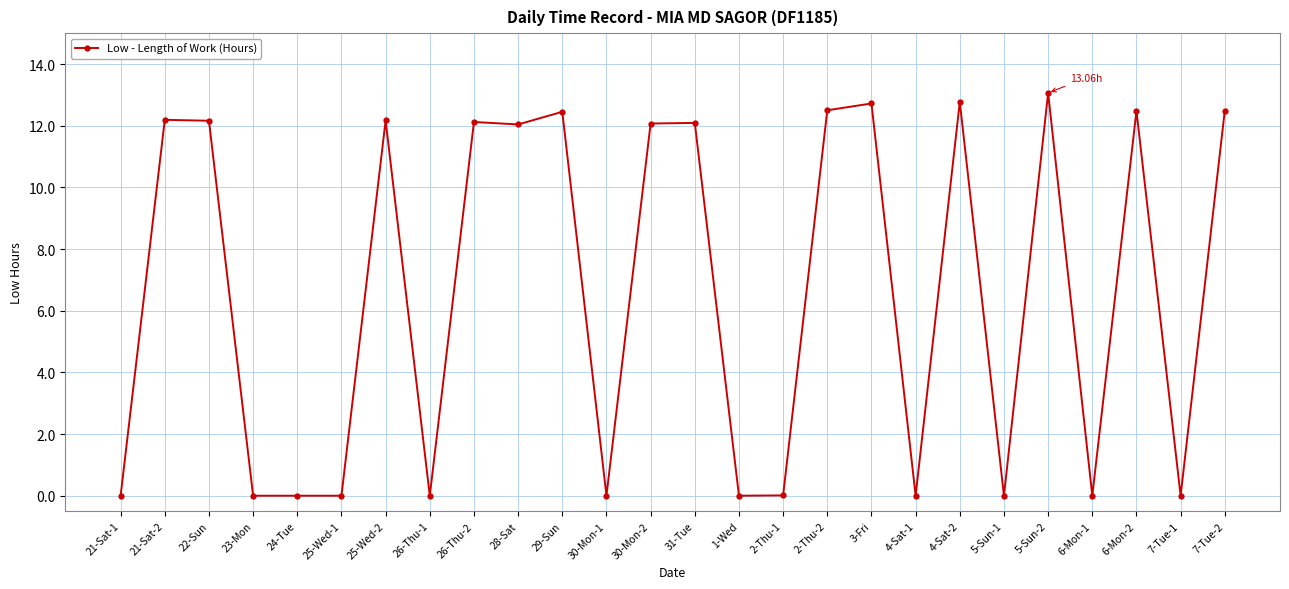

At which category does the chart reach its peak across all series?

5-Sun-2